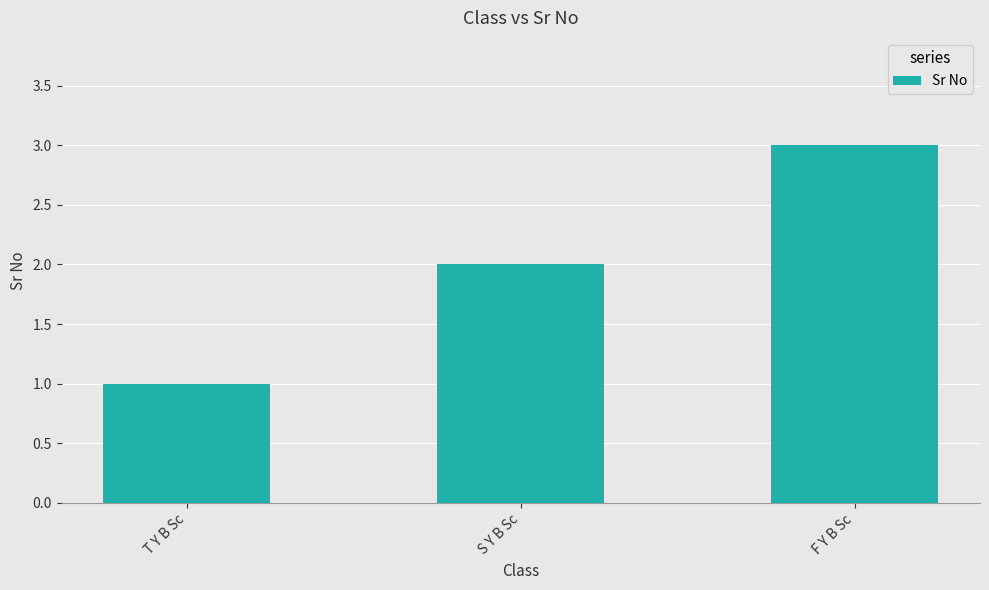

Reading right to left, transcribe all the data shown in this chart.

3	2	1